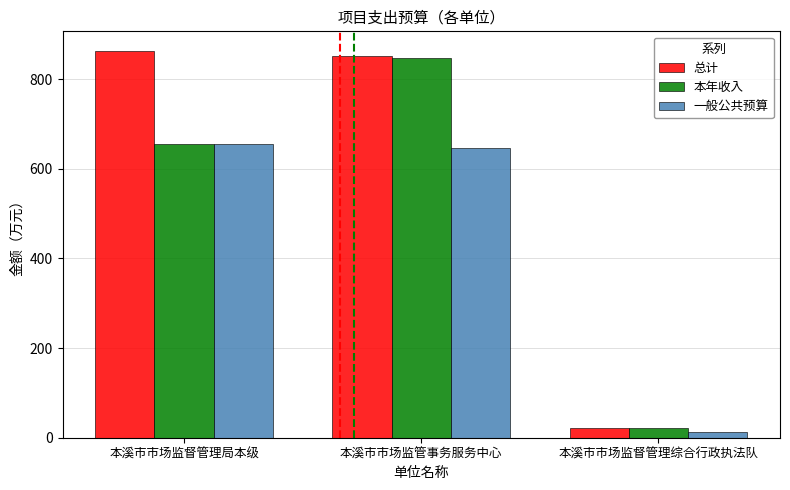

The value of 总计 at 本溪市市场监管事务服务中心 is 851.5. True or false?

True